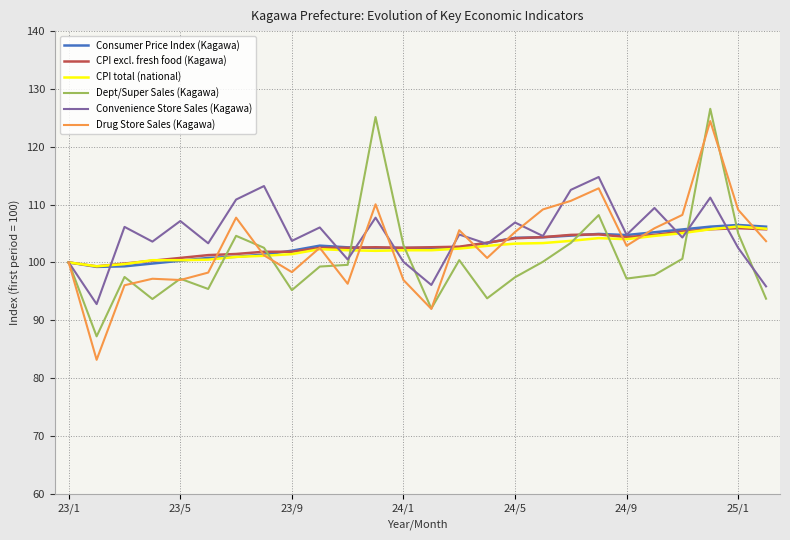

What is the difference between the maximum and minimum values in the Consumer Price Index (Kagawa) series?

7.2